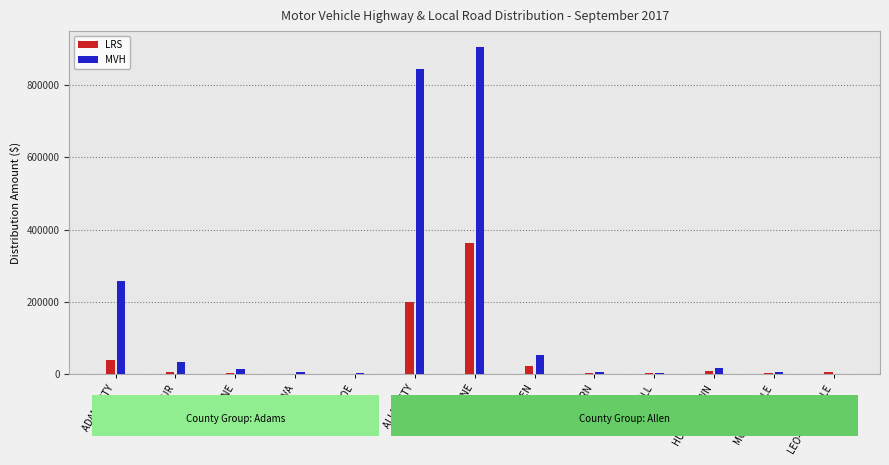

What is the spread (max minus min) of values at MONROEVILLE?

2554.6